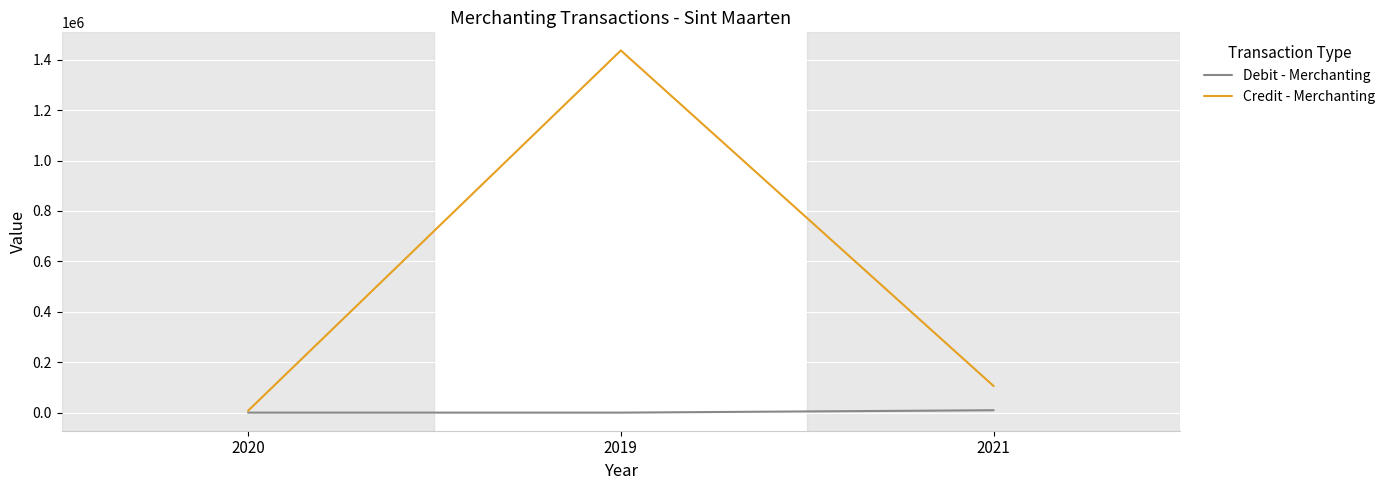

Is the value of Credit - Merchanting at 2021 greater than the value of Debit - Merchanting at 2020?

Yes